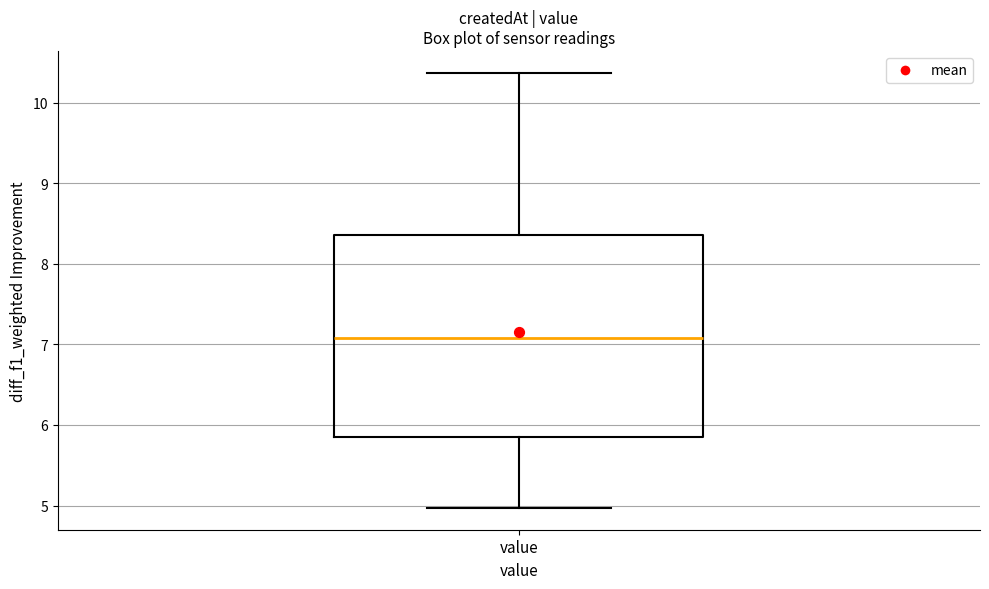

Read this box plot against the y-axis: the position of the median line, the range covered by the box, and the ends of both whiskers. The values are not printed on the chart, so give them approximately, as read against the axis.

median 7.1, box 5.8 to 8.4, whiskers 5.0 to 10.4